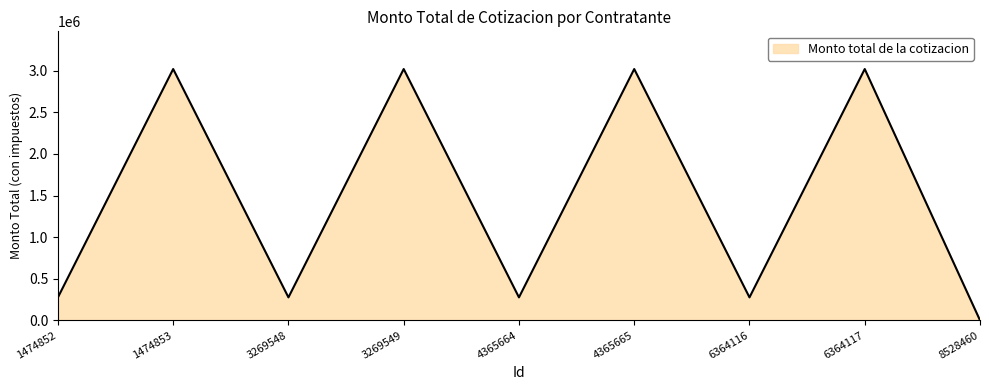

What is the change in value from 3269549 to 6364116?

-2744769